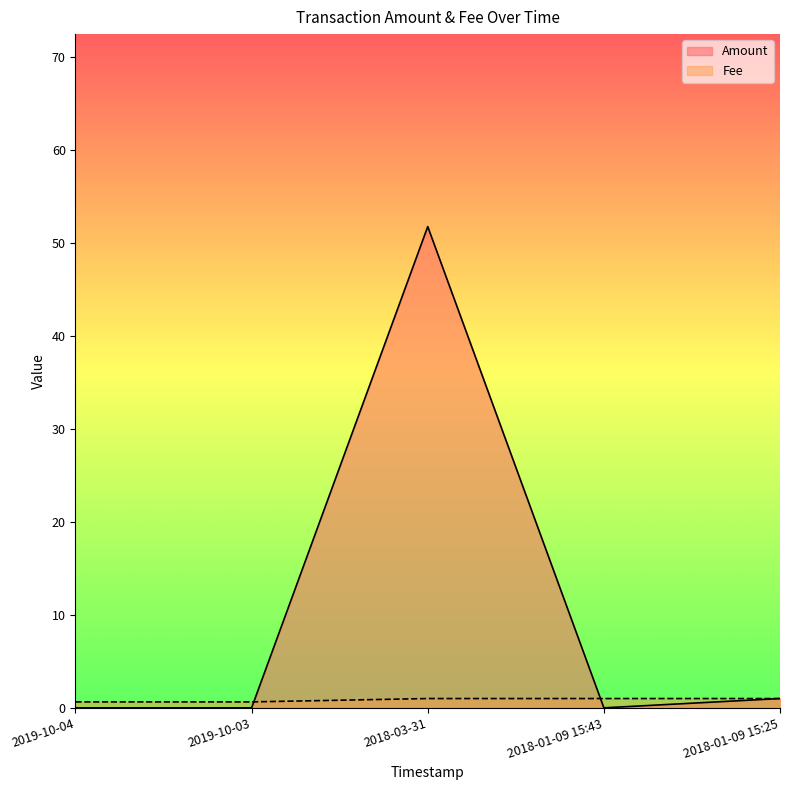

How many lines are shown in the chart?

2